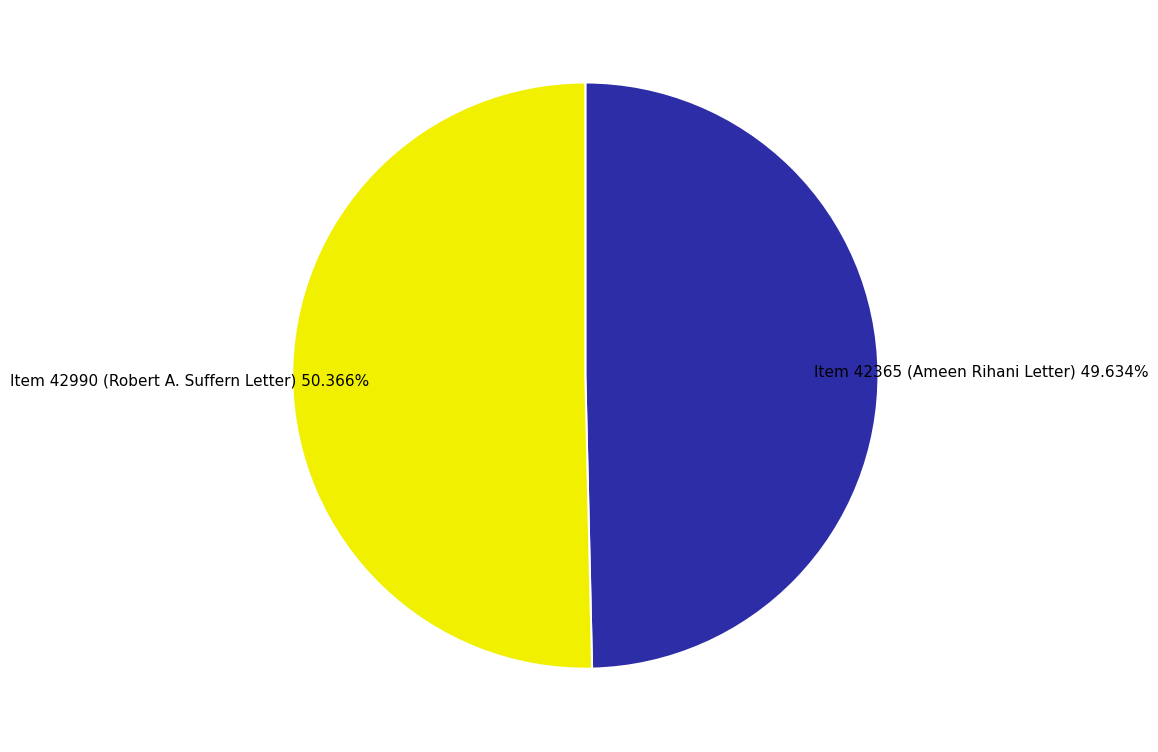

Is the sum of Item 42365 (Ameen Rihani Letter) and Item 42990 (Robert A. Suffern Letter) greater than half?

Yes